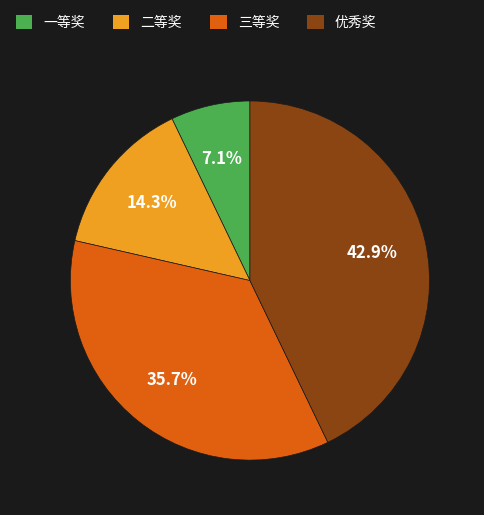

How many slices are in this pie chart?

4